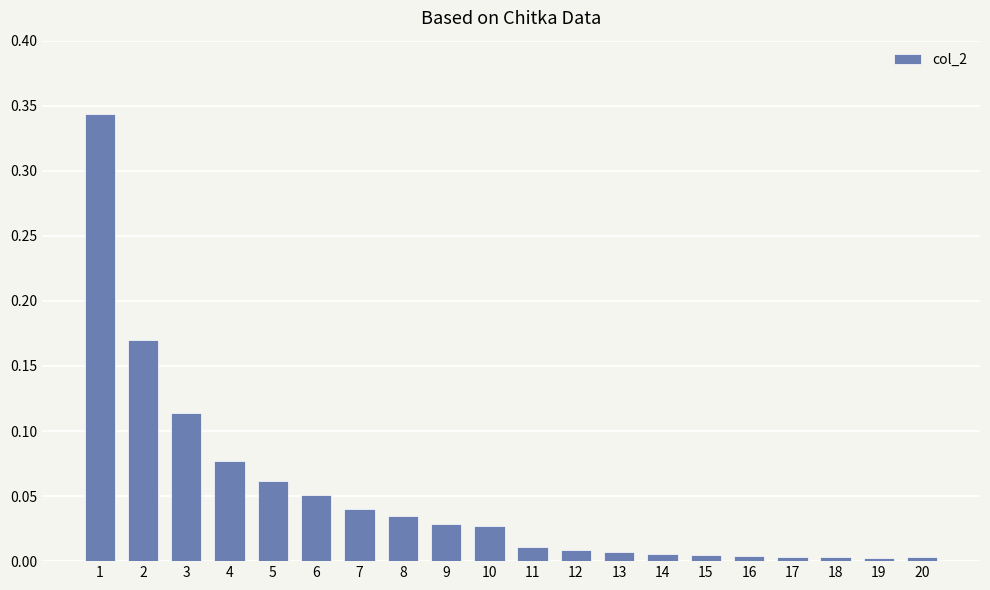

What is the sum of all values?

1.0